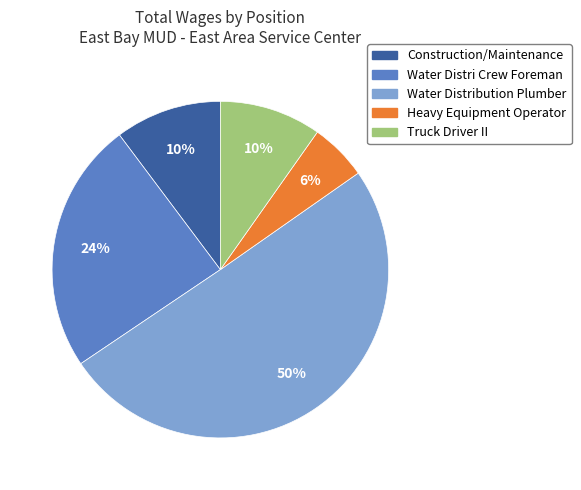

To the nearest percent, what is the average slice percentage?

20%